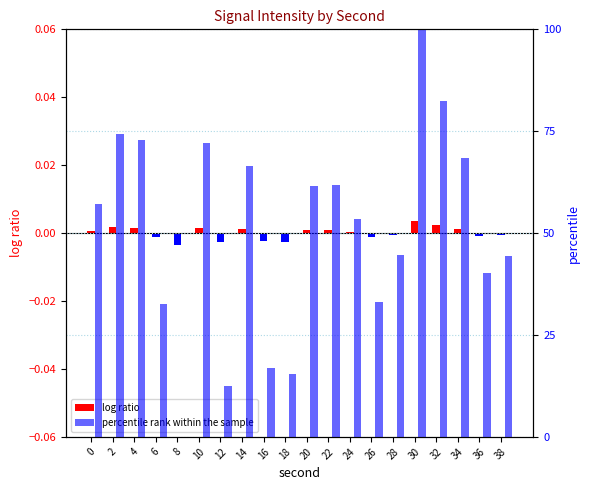

How many series are shown in this chart?

2